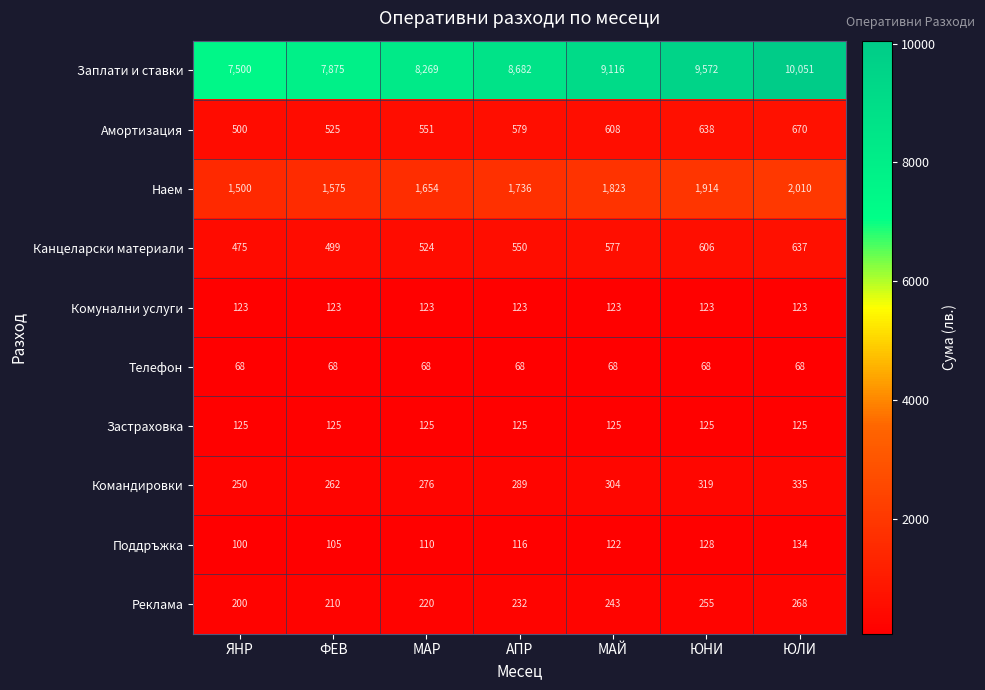

What is the maximum value shown in the chart?

10051